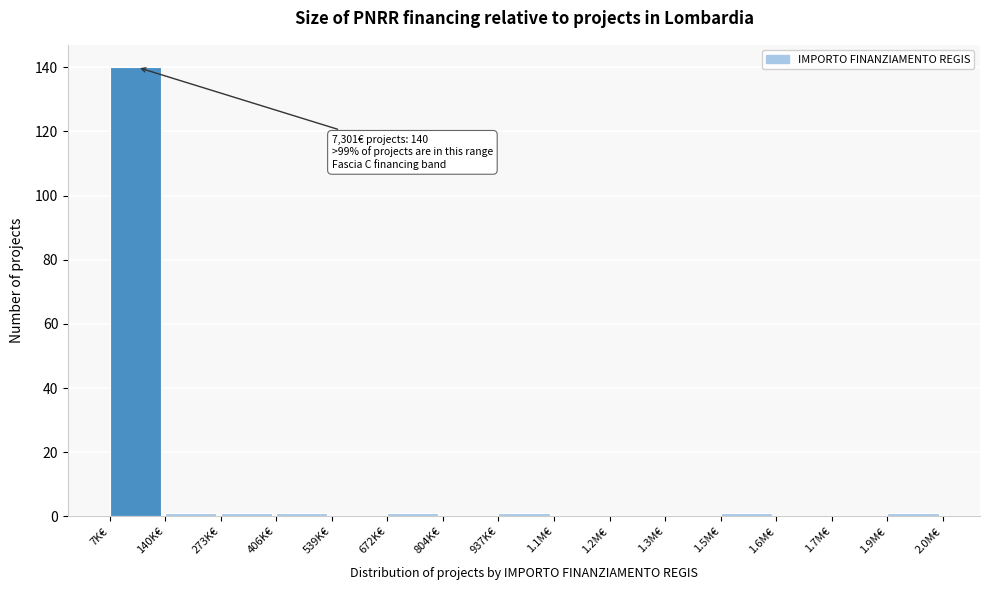

Reading left to right, extract all data points from this chart.

7K€=140	140K€=1	273K€=1	406K€=1	539K€=0	672K€=1	804K€=0	937K€=1	1.1M€=0	1.2M€=0	1.3M€=0	1.5M€=1	1.6M€=0	1.7M€=0	1.9M€=1